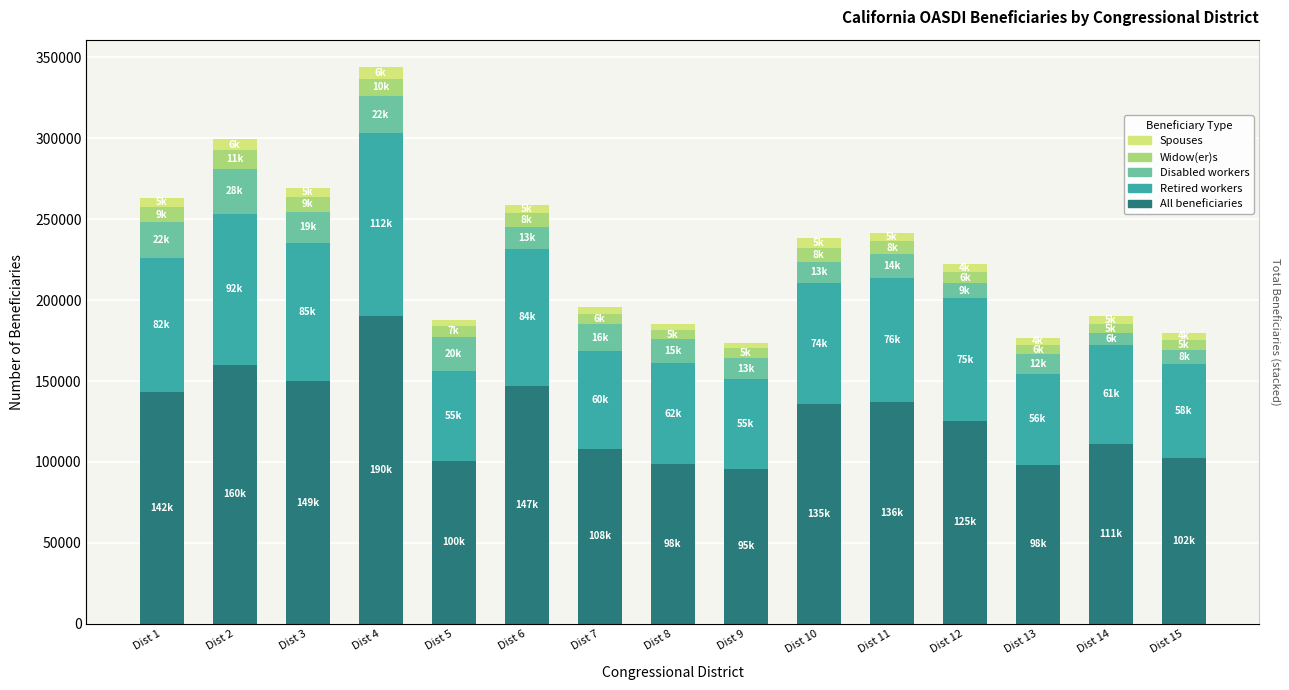

The value of All beneficiaries at Dist 11 is 136987. True or false?

True